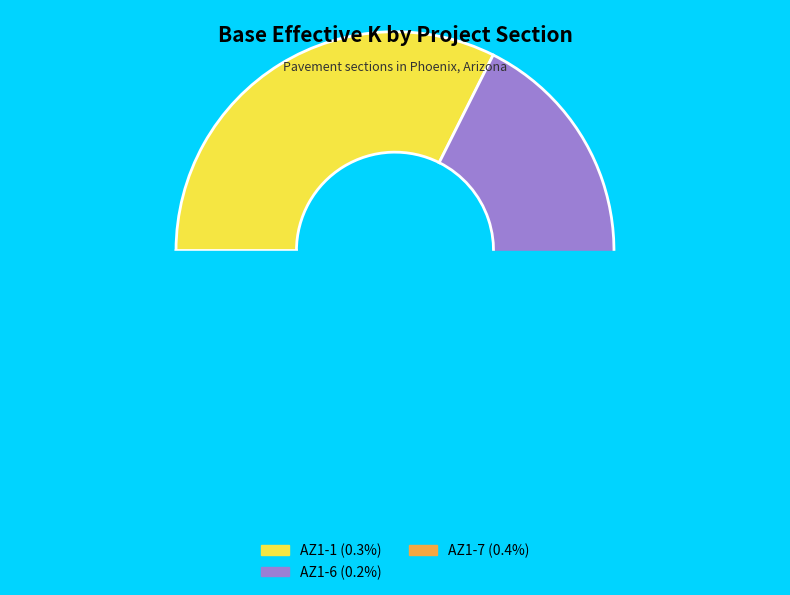

Which category has the smallest portion of the pie?

AZ1-6